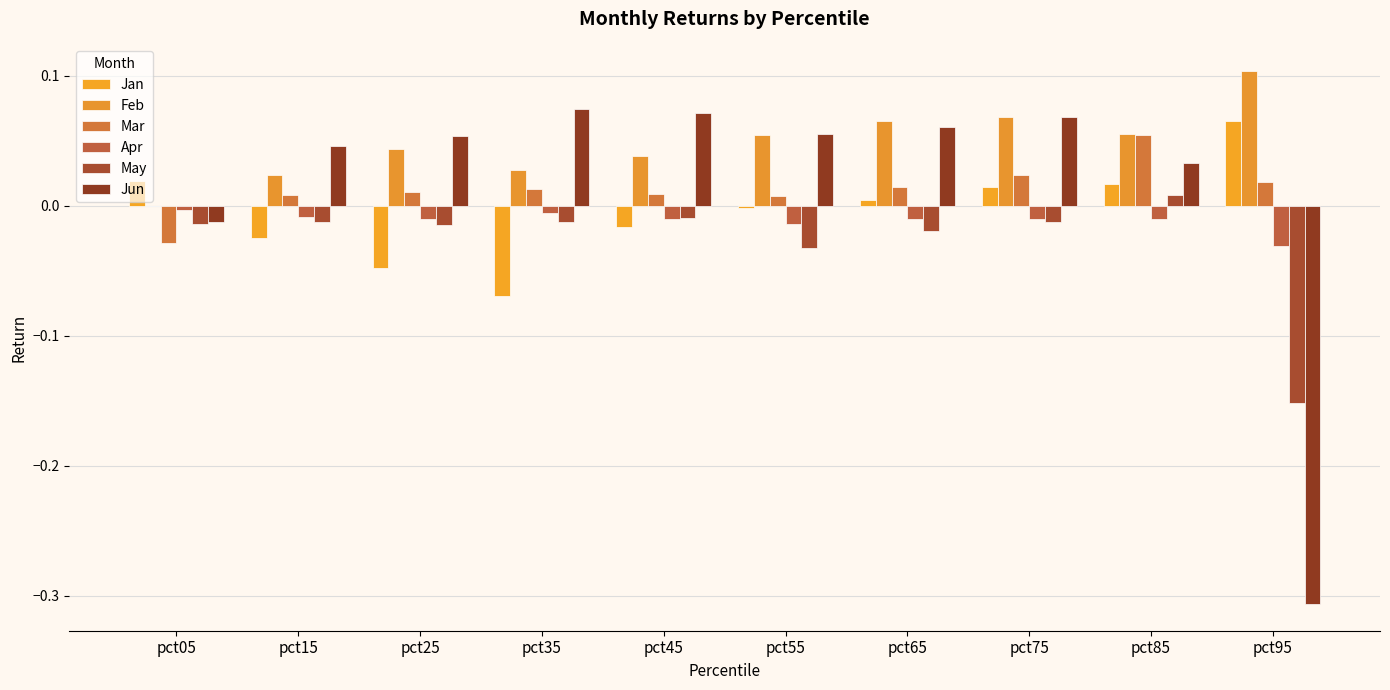

What are all the series names shown in the legend?

Jan, Feb, Mar, Apr, May, Jun